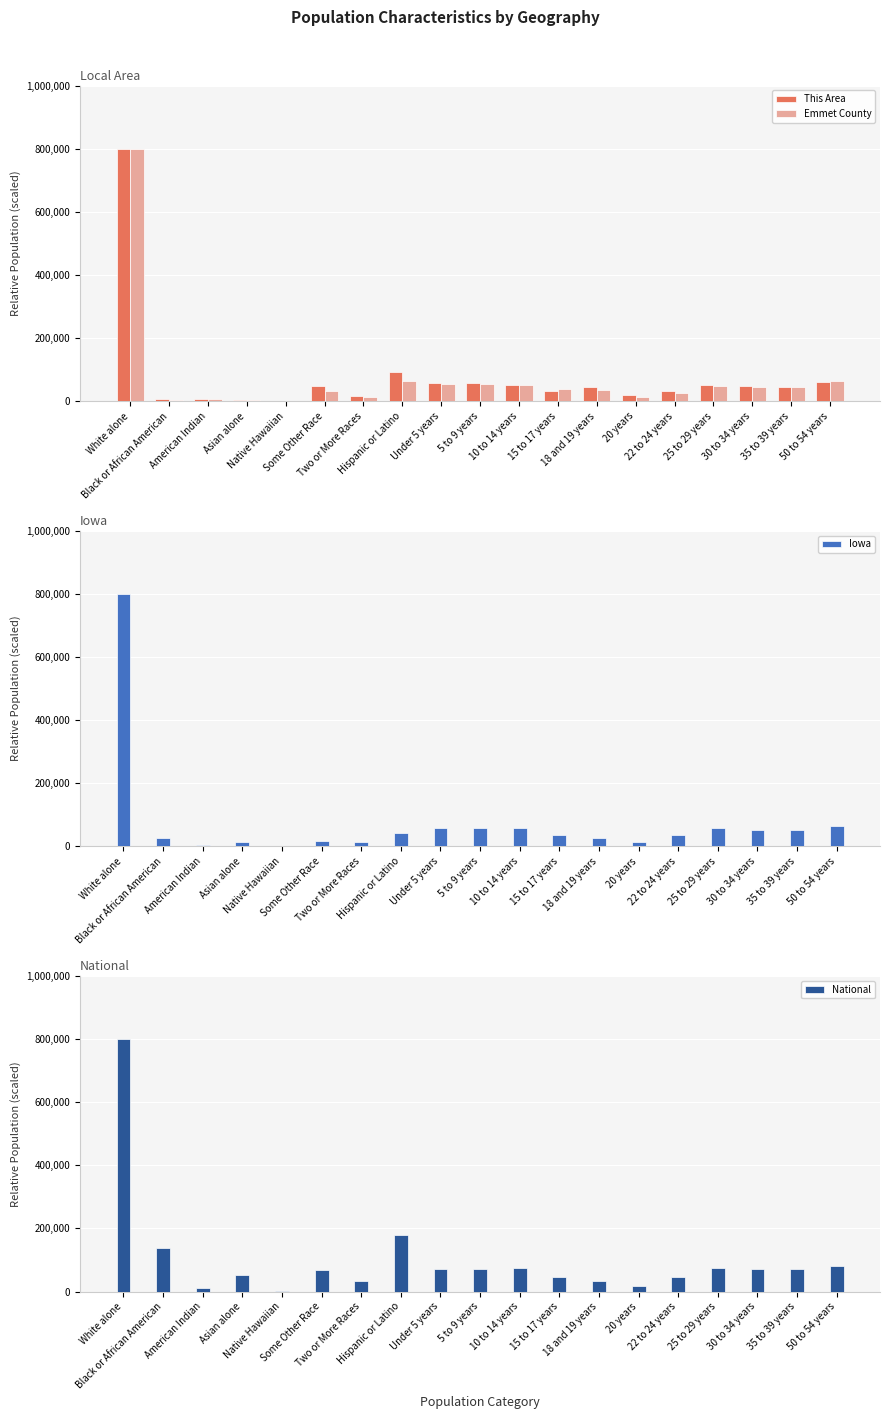

Where is This Area nearest to the value 400000?

Hispanic or Latino